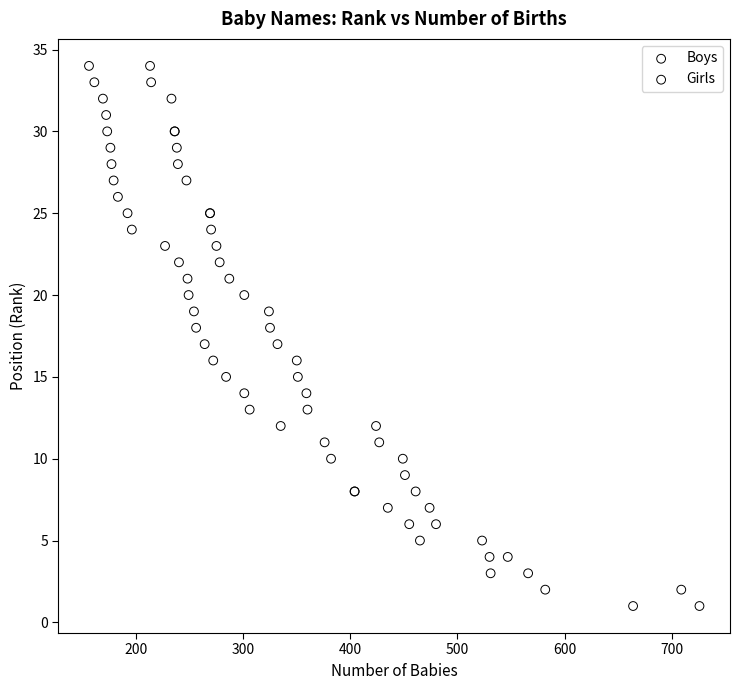

What are all the series names shown in the legend?

Boys, Girls